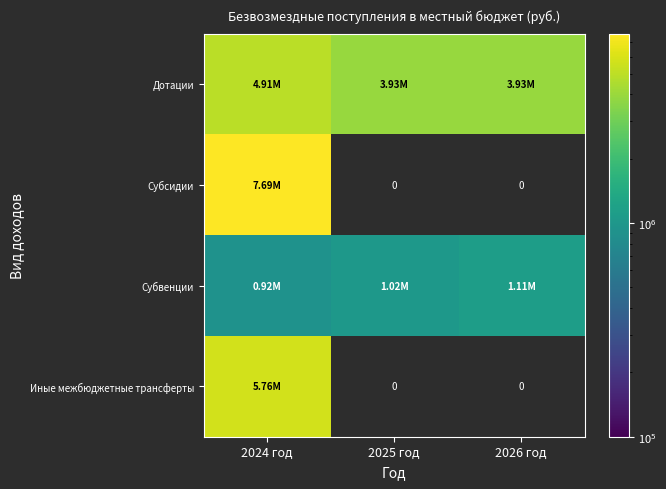

Rank the categories by Субсидии value from highest to lowest.

2024 год, 2025 год, 2026 год